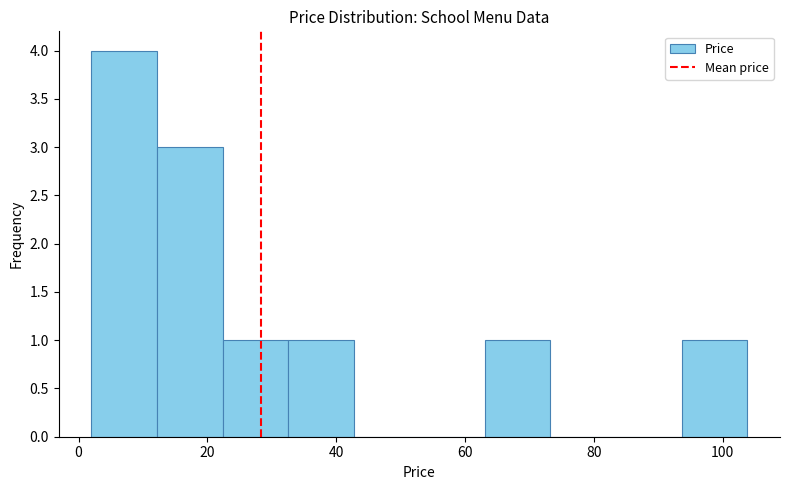

Which range on the x-axis has the tallest bar?

2 to 12